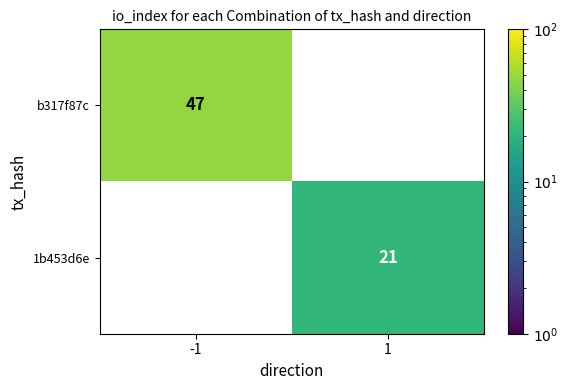

Between -1 and 1, which series saw the biggest shift?

b317f87c